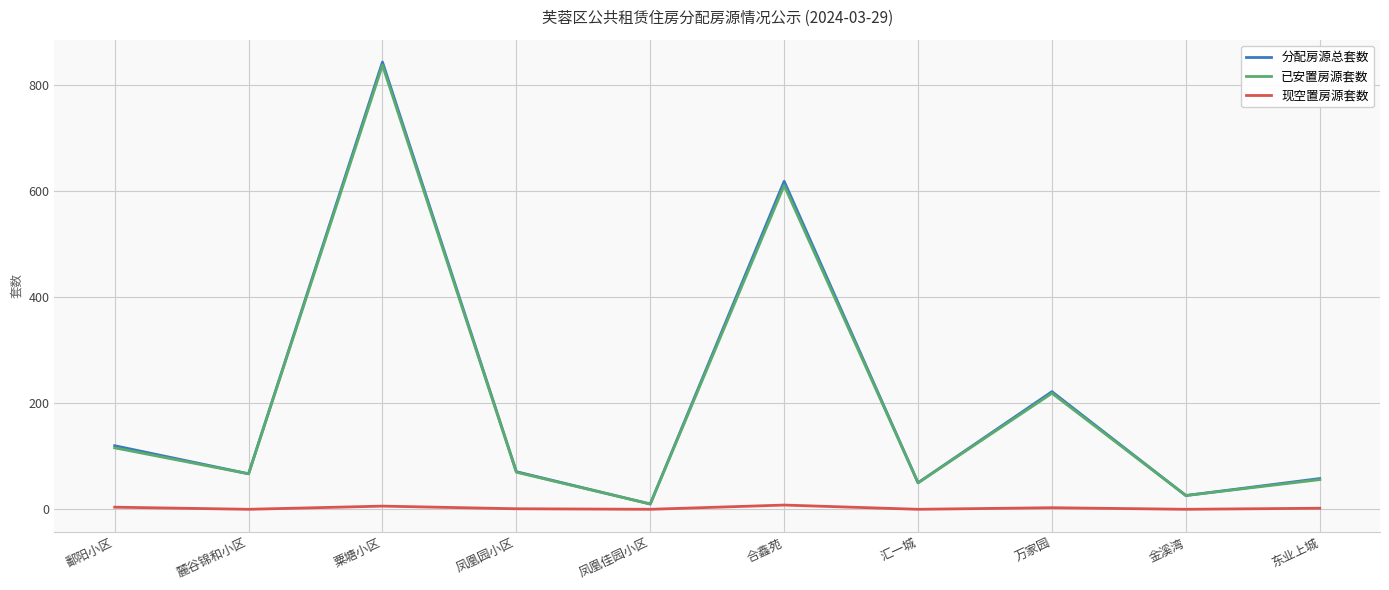

Count the 现空置房源套数 values in the range 0 to 4.

8